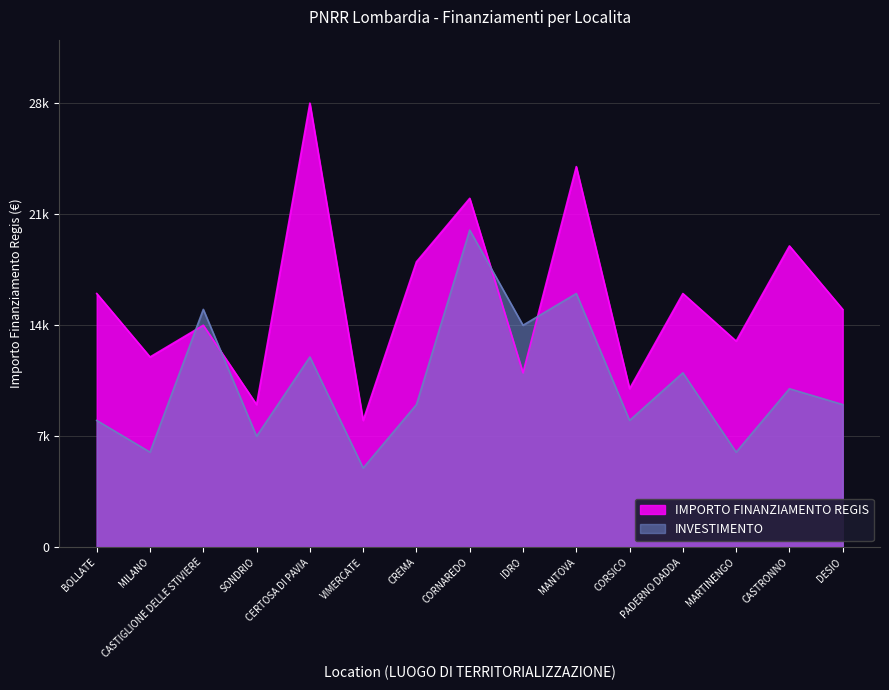

The IMPORTO FINANZIAMENTO REGIS series shows 7082.2 at DESIO. True or false?

False